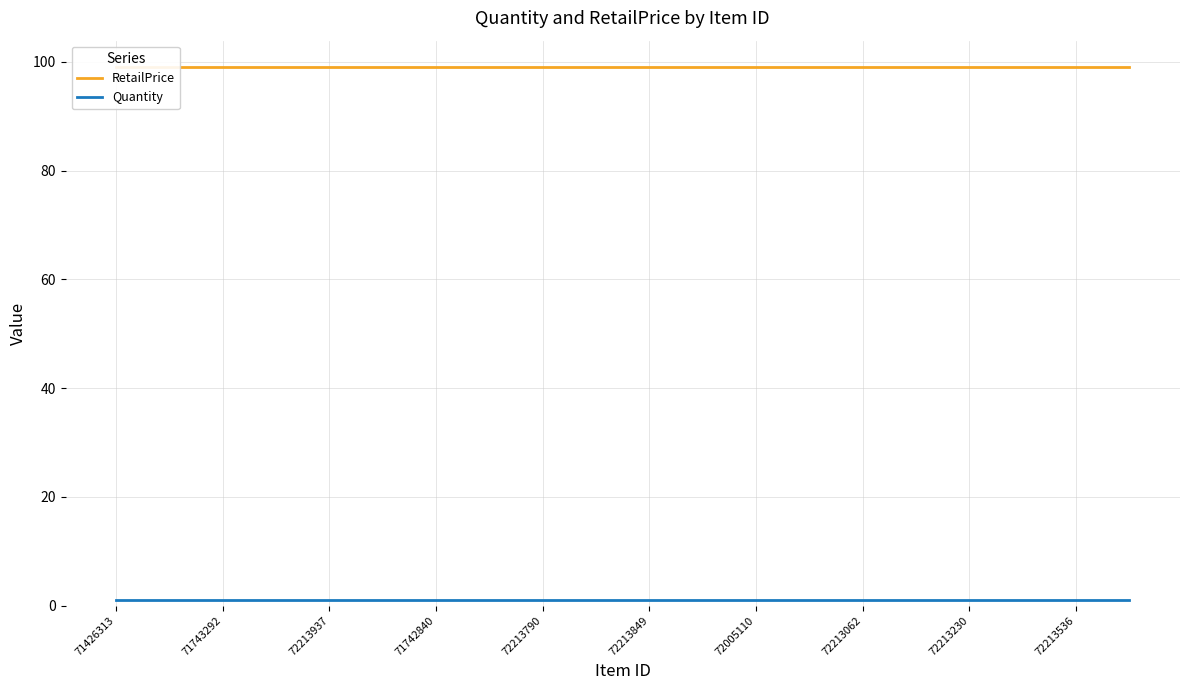

True or false: Quantity and RetailPrice cross at least once.

False